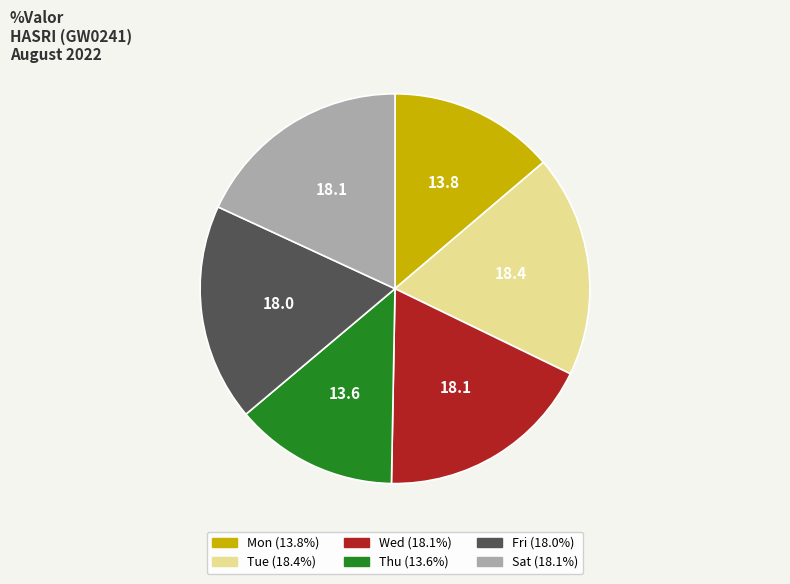

Does any single category account for the majority?

No